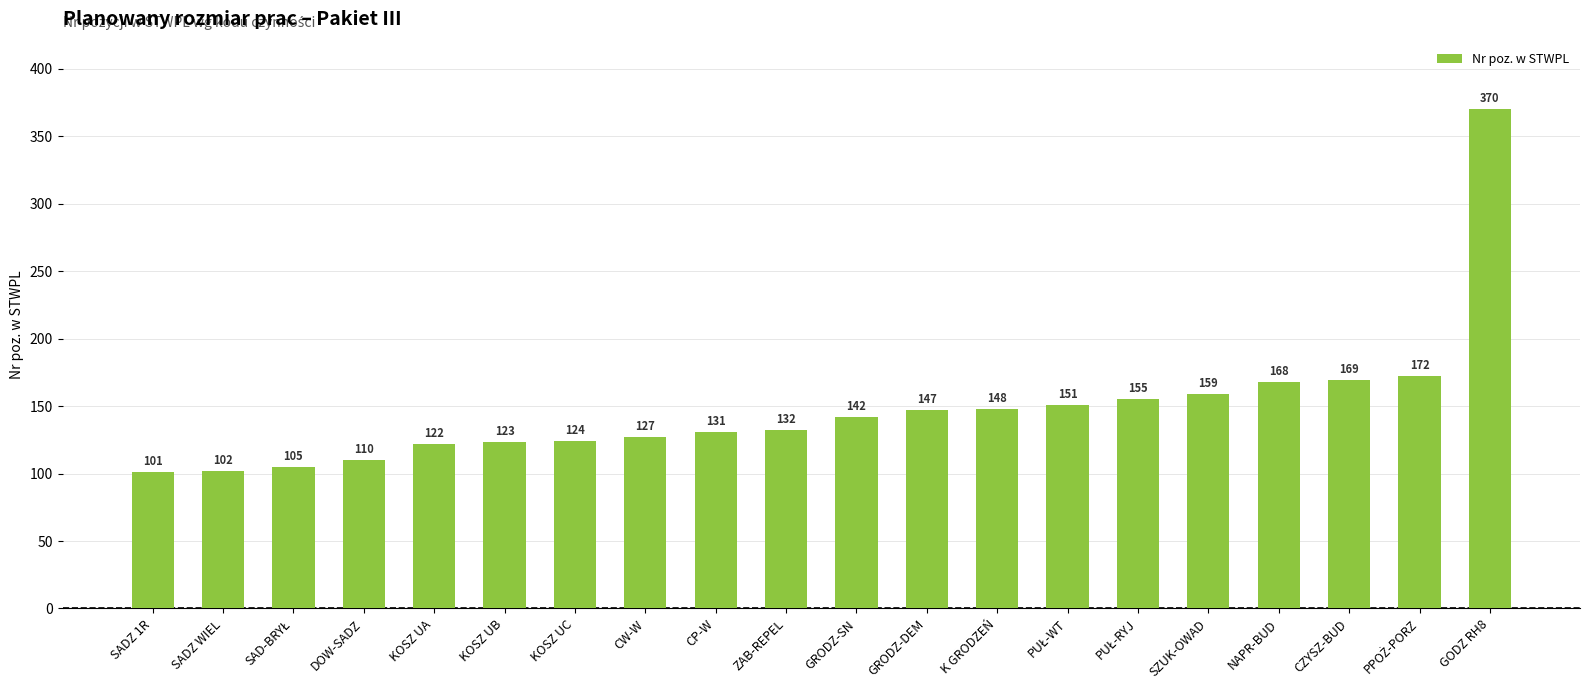

What is the approximate value at GODZ RH8?

370